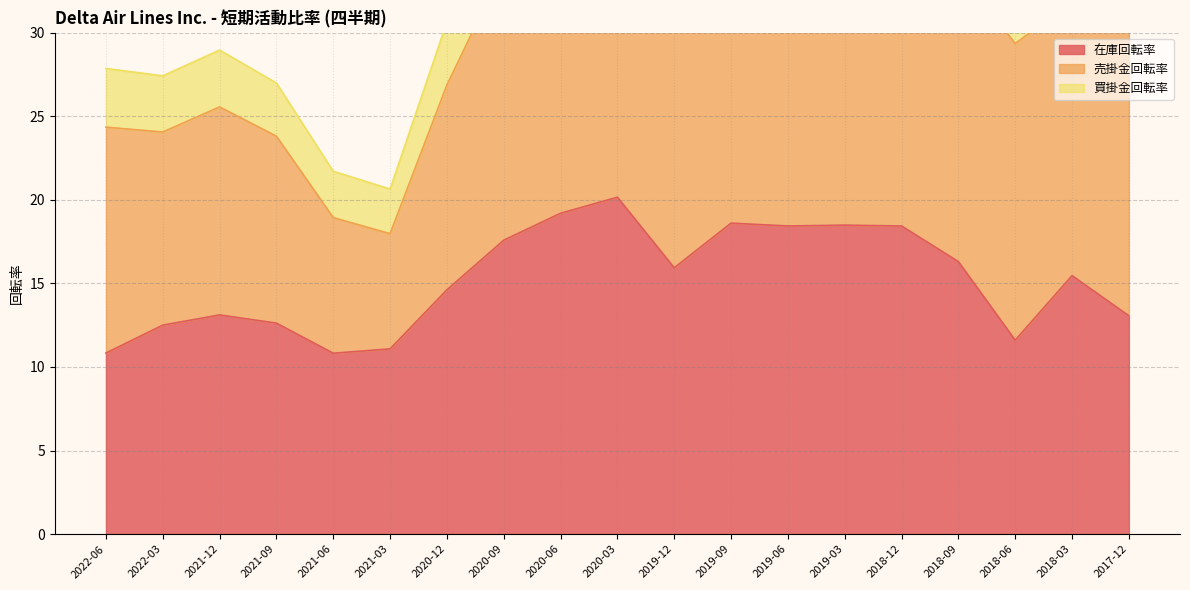

Which category has the lowest value in the 買掛金回転率 series?

2021-03